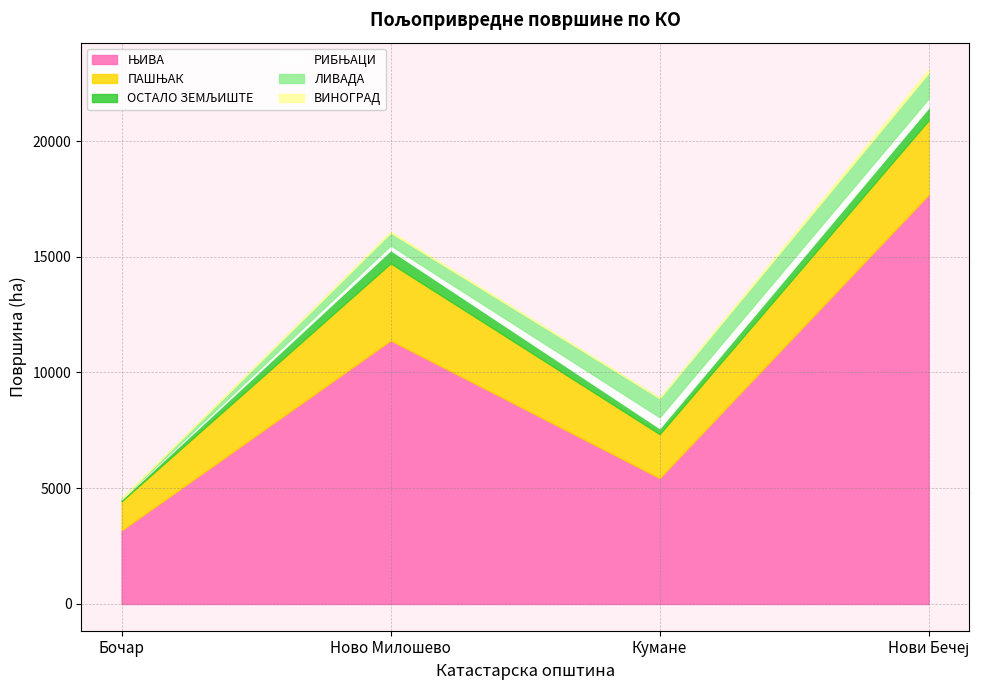

Count the number of data series in this chart.

6